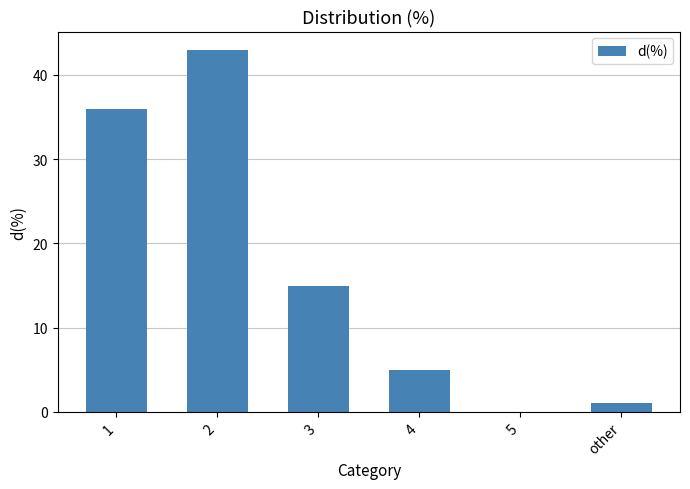

What is the sum of the values at 2 and 4?

48